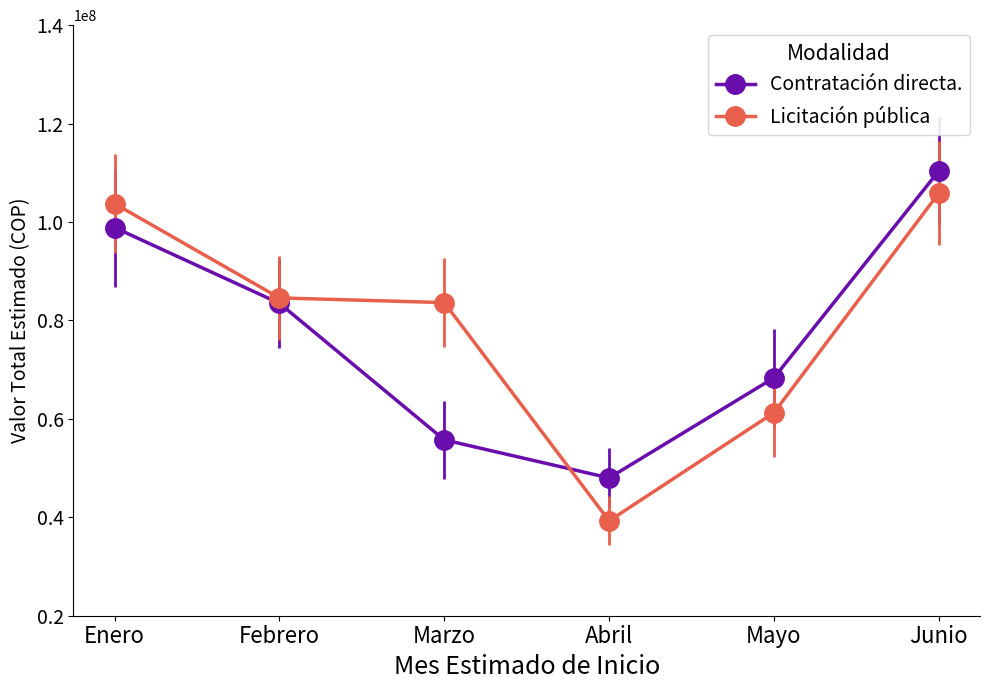

Read the Contratación directa. value at Junio, to the nearest 50.

110374000